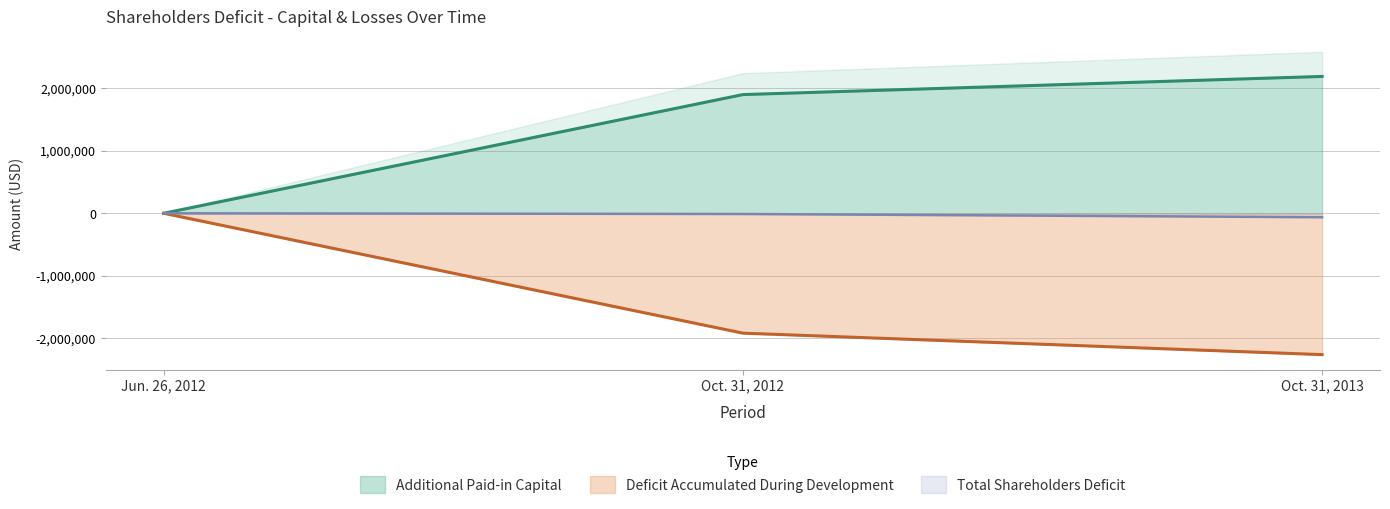

Which series has the largest total across all categories?

Additional Paid-in Capital